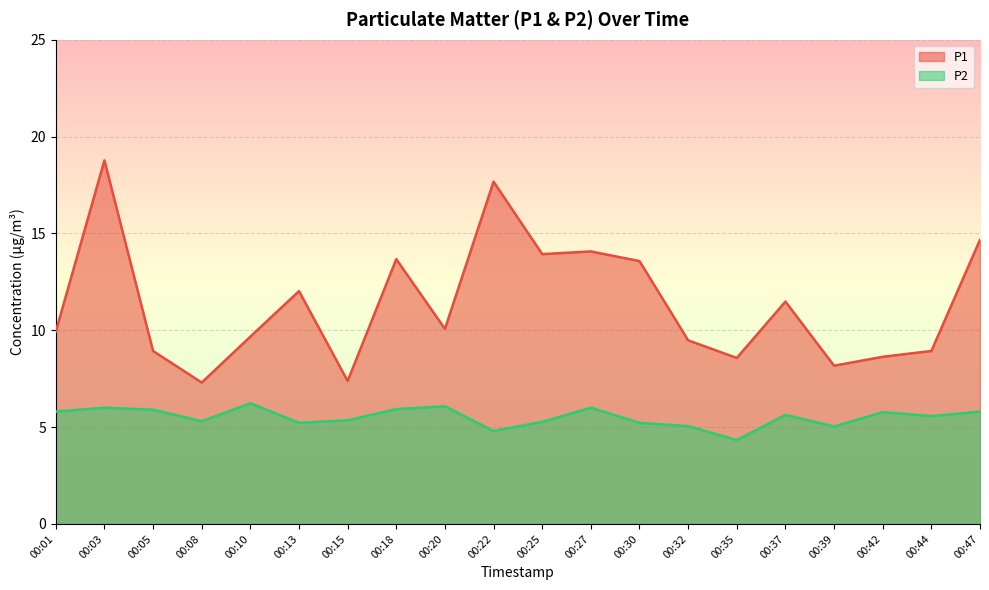

Rank the series by their average value, from lowest to highest.

P2, P1